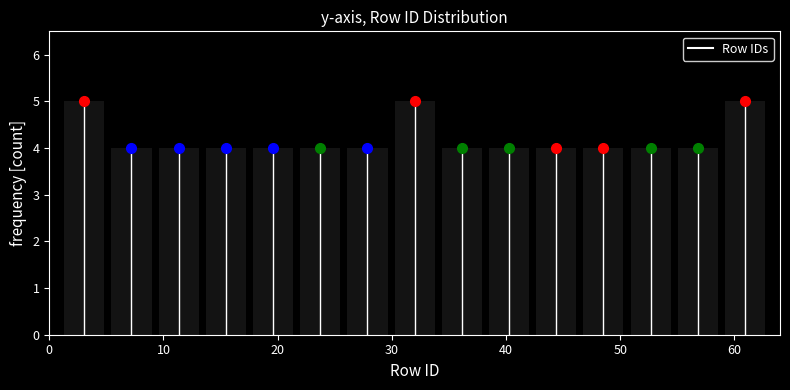

Reading left to right, transcribe this chart: for each bar, give the range it covers on the x-axis and its height. Neither the bar edges nor the heights are printed on the chart, so give them approximately, as read against the axes.

1 to 5: 5
5 to 9: 4
9 to 13: 4
13 to 18: 4
18 to 22: 4
22 to 26: 4
26 to 30: 4
30 to 34: 5
34 to 38: 4
38 to 42: 4
42 to 46: 4
46 to 51: 4
51 to 55: 4
55 to 59: 4
59 to 63: 5